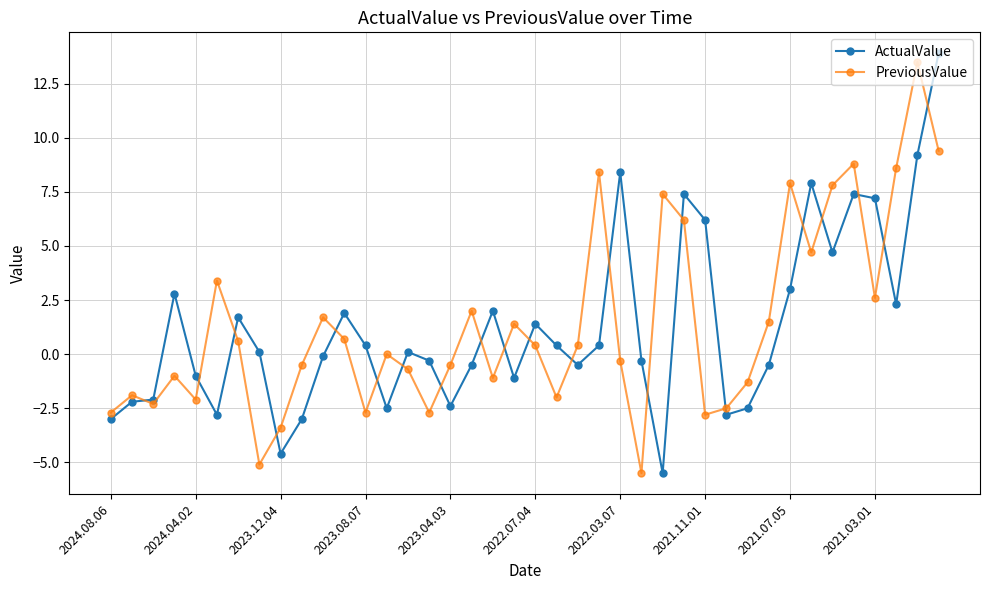

What is the smallest value displayed?

-5.5